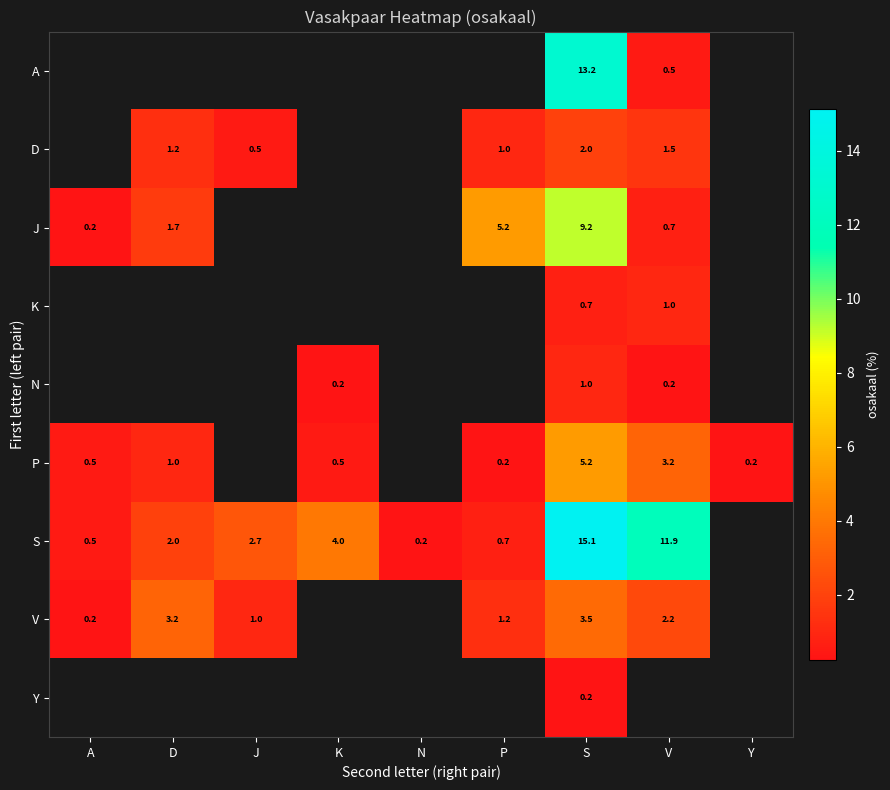

Which series changed the most between D and J?

V